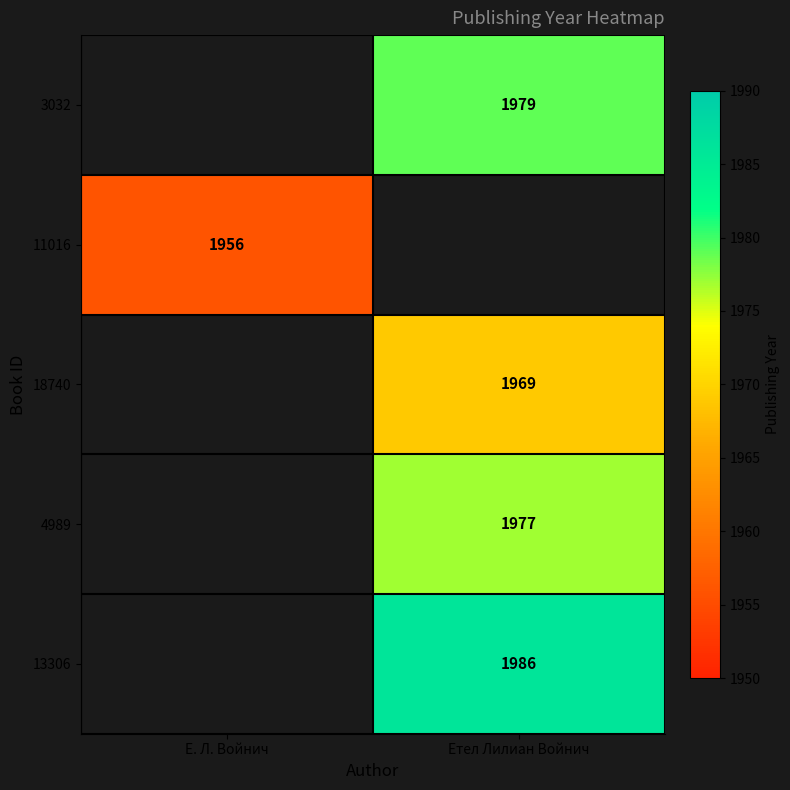

How many categories are shown in the chart?

2